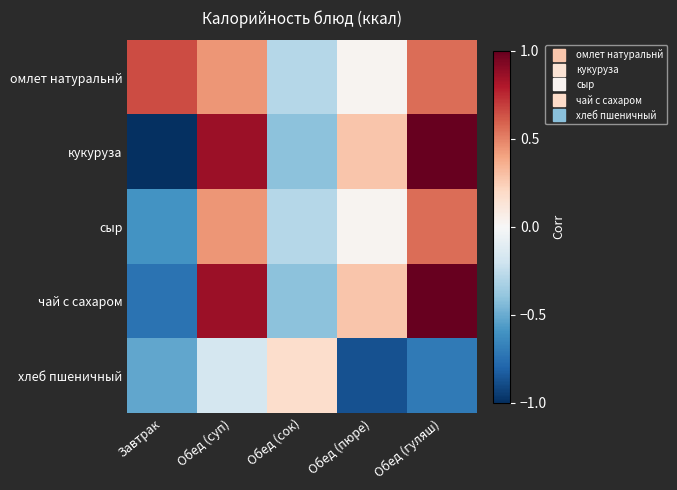

Reading left to right, extract all data points from this chart.

омлет натуральнй: Завтрак=0.7	Обед (суп)=0.4	Обед (сок)=-0.3	Обед (пюре)=0.0	Обед (гуляш)=0.6
кукуруза: Завтрак=-1.0	Обед (суп)=0.9	Обед (сок)=-0.4	Обед (пюре)=0.3	Обед (гуляш)=1.0
сыр: Завтрак=-0.6	Обед (суп)=0.4	Обед (сок)=-0.3	Обед (пюре)=0.0	Обед (гуляш)=0.6
чай с сахаром: Завтрак=-0.7	Обед (суп)=0.9	Обед (сок)=-0.4	Обед (пюре)=0.3	Обед (гуляш)=1.0
хлеб пшеничный: Завтрак=-0.5	Обед (суп)=-0.2	Обед (сок)=0.2	Обед (пюре)=-0.9	Обед (гуляш)=-0.7